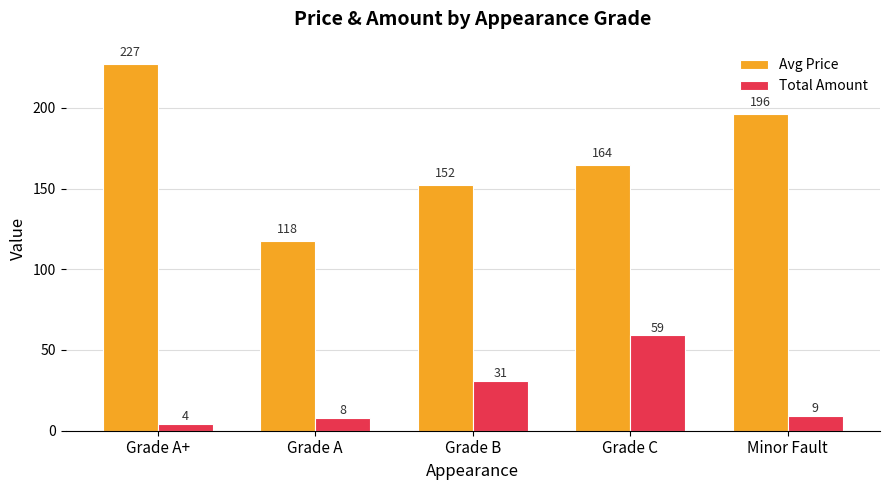

What is the difference between the Avg Price values at Grade B and Minor Fault?

44.3